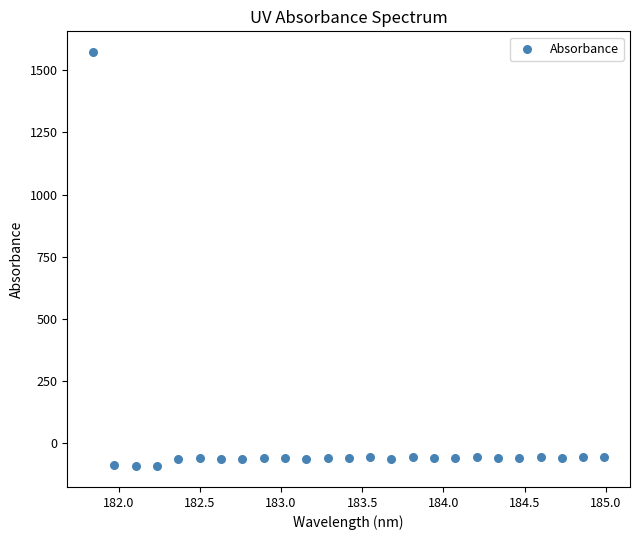

What is the range of X values (max minus min)?

3.1